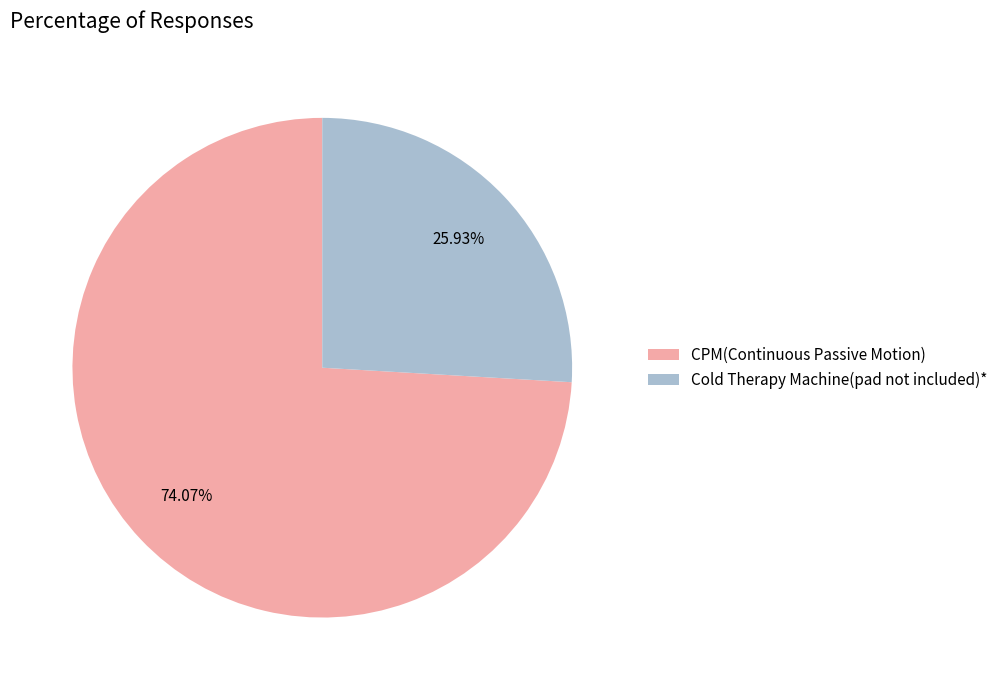

Which has a higher value, Cold Therapy Machine(pad not included)* or CPM(Continuous Passive Motion)?

CPM(Continuous Passive Motion)